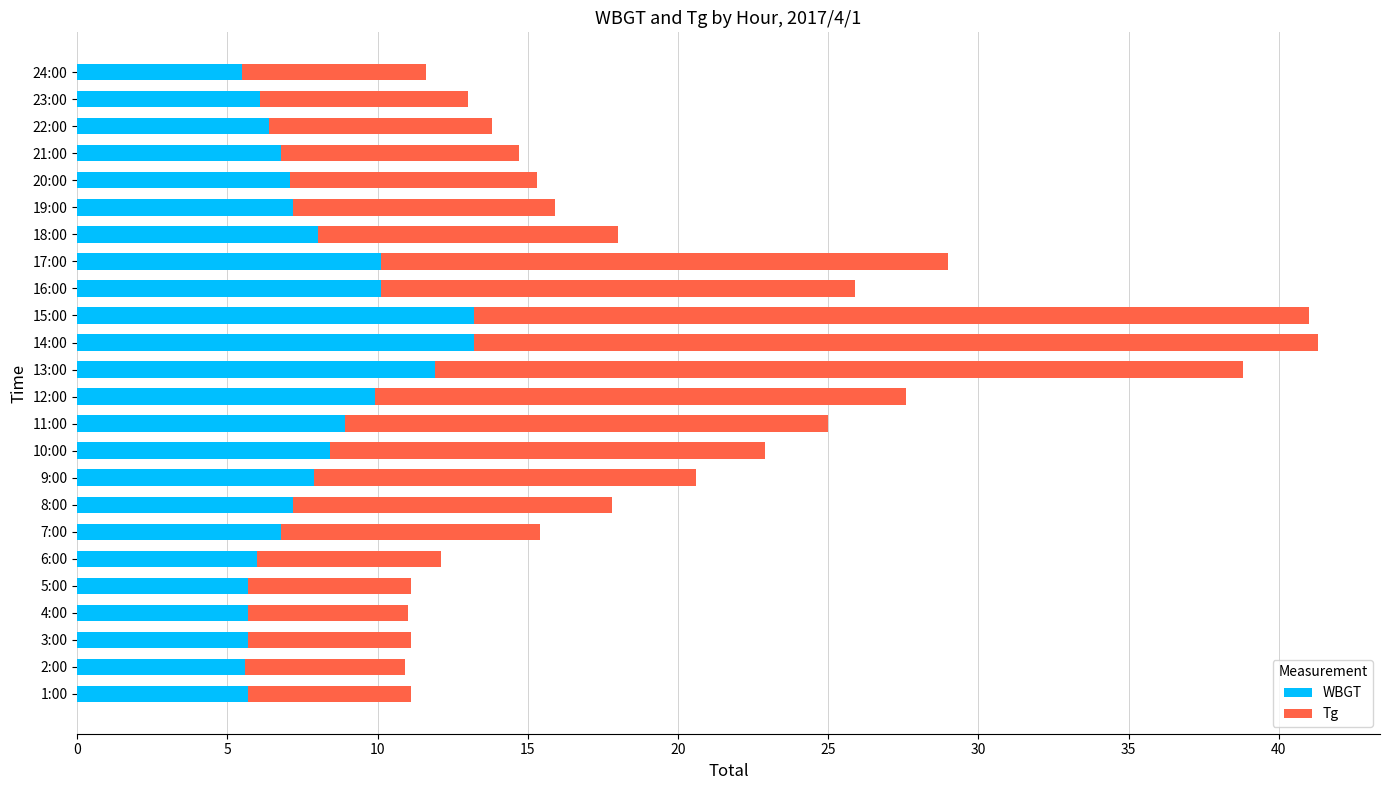

What is the highest value of the WBGT series?

13.2